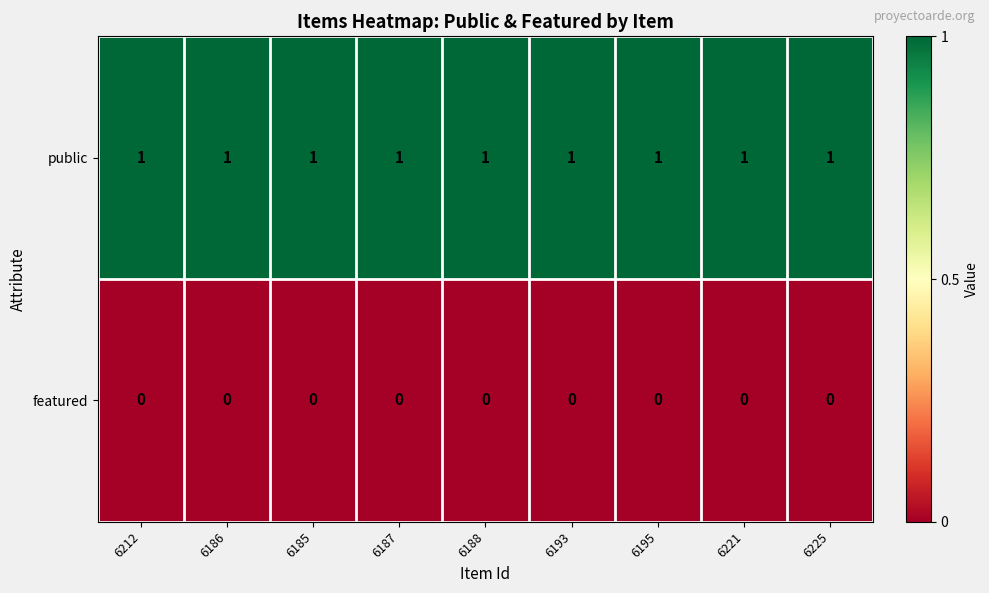

At 6188, list the series in order from smallest to largest.

featured, public